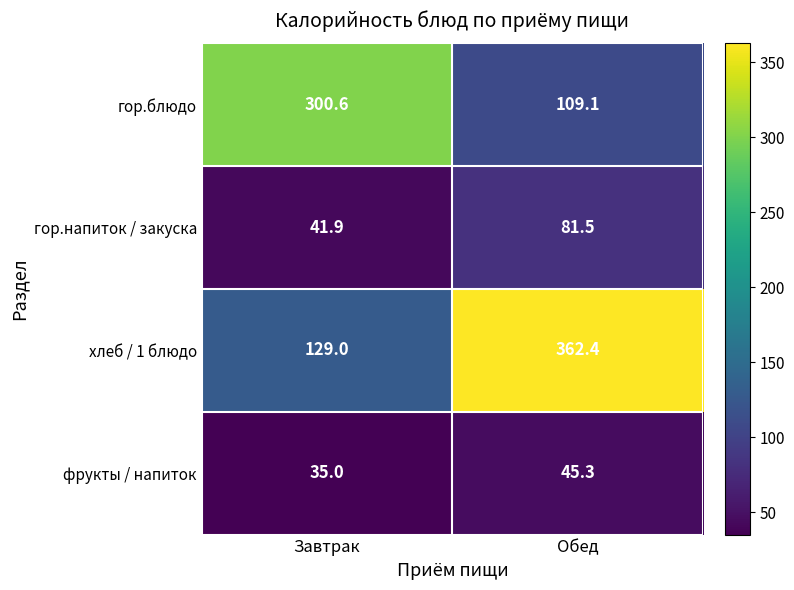

What is the difference between the гор.напиток / закуска values at Завтрак and Обед?

39.6